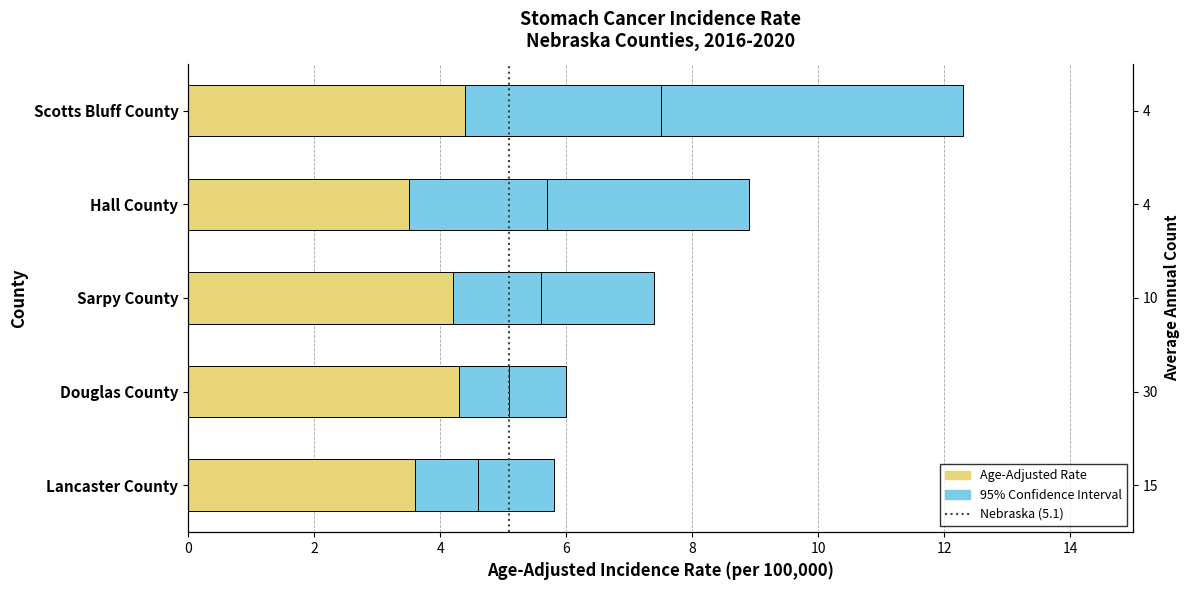

What is the total value across all series at Hall County?

8.9